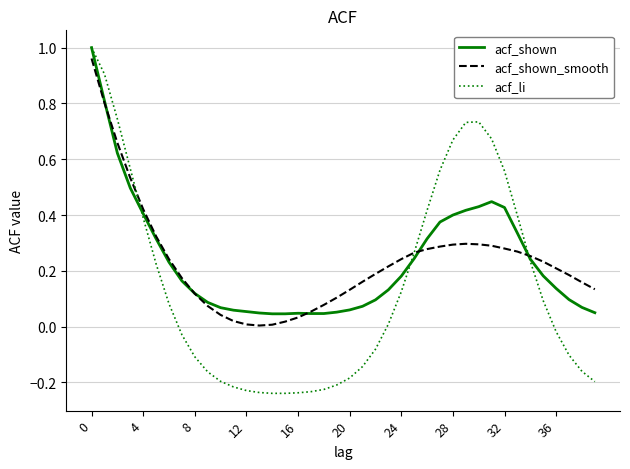

Which series has the widest spread of values?

acf_li